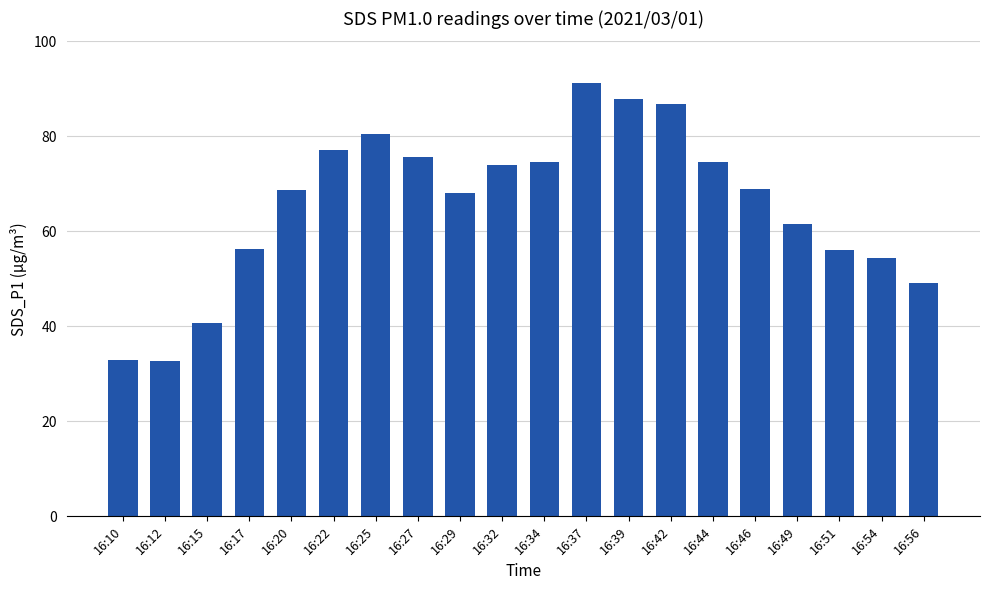

How many data points does each series have?

20